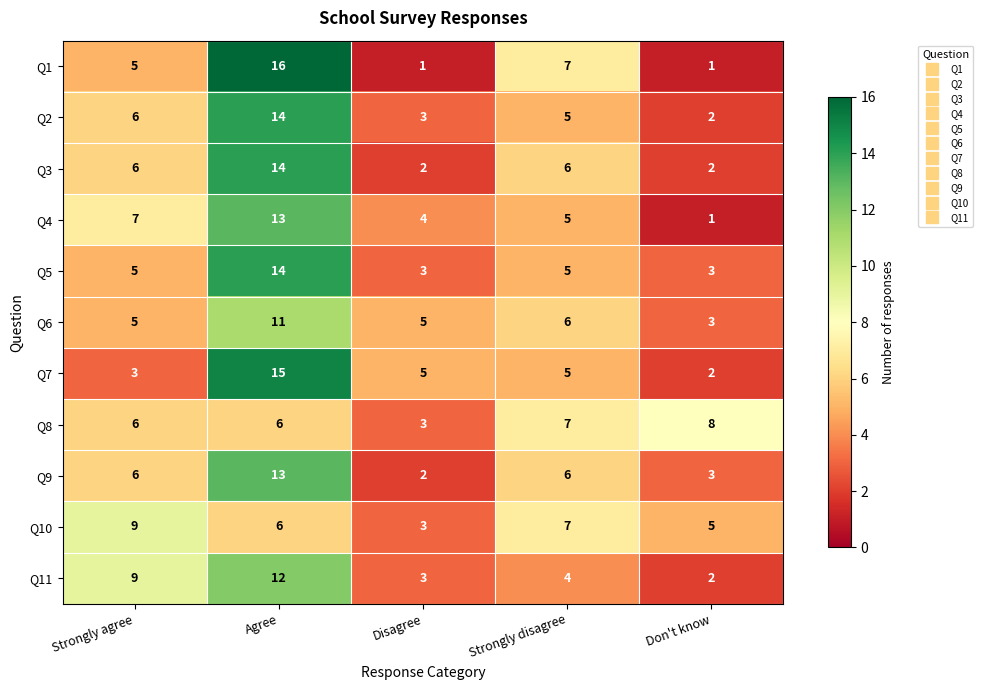

True or false: Q9 has a value of 1 at Don't know.

False